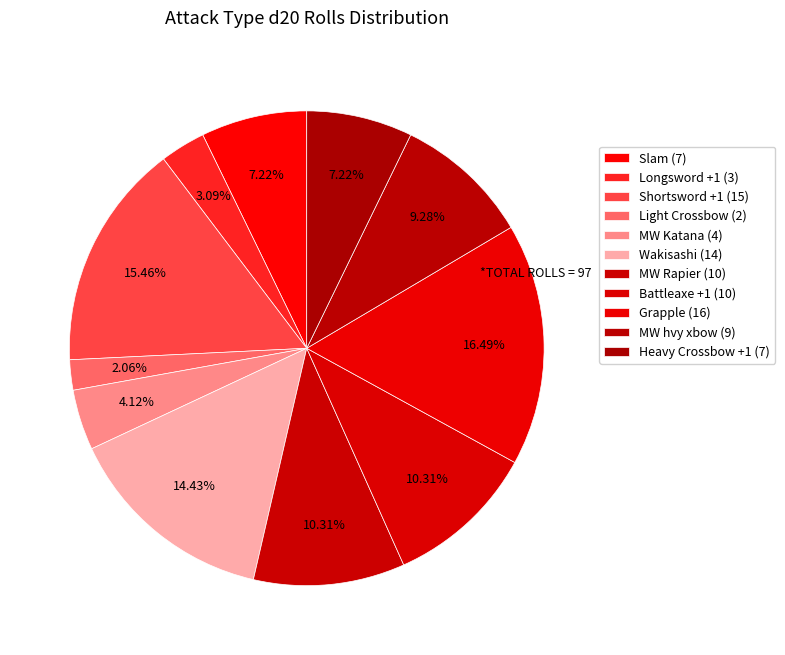

To the nearest percent, what percentage of the pie is Grapple?

16%